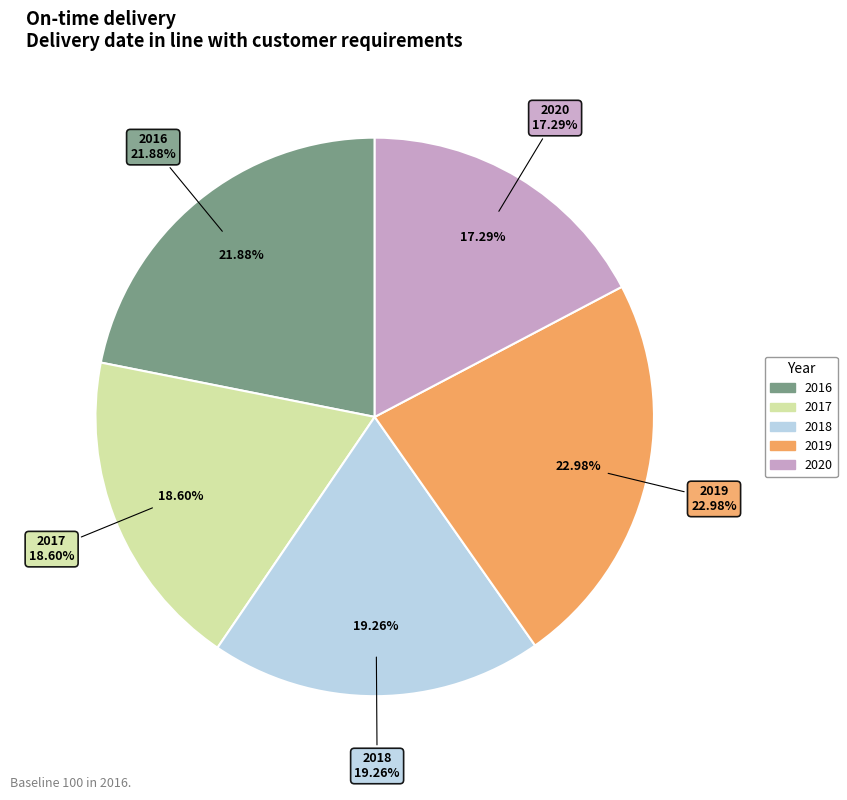

Is it true that 2020 is 17% of the pie?

True